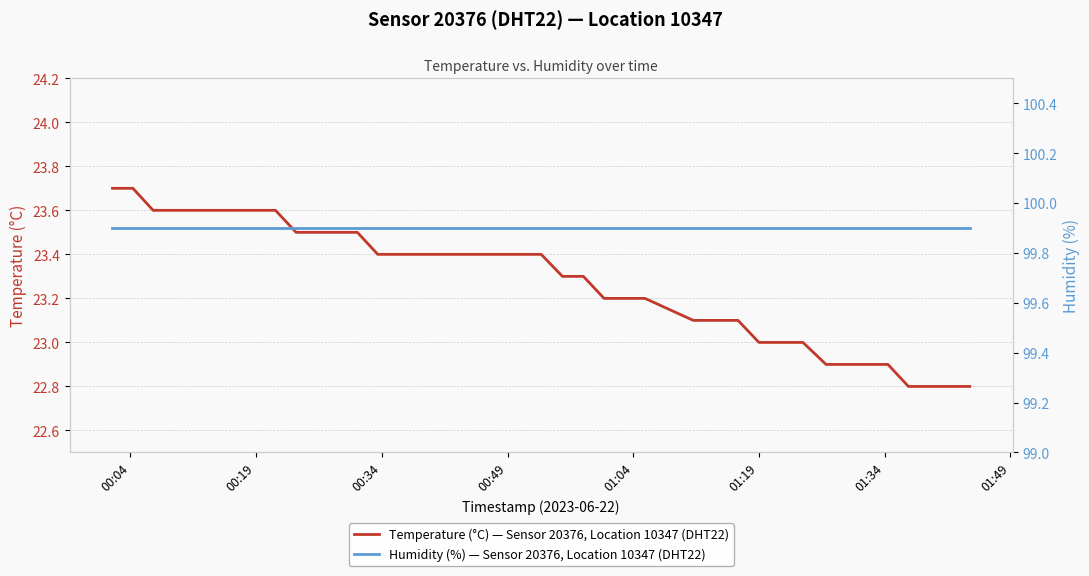

What is the maximum value for Temperature (°C) — Sensor 20376, Location 10347 (DHT22)?

23.7